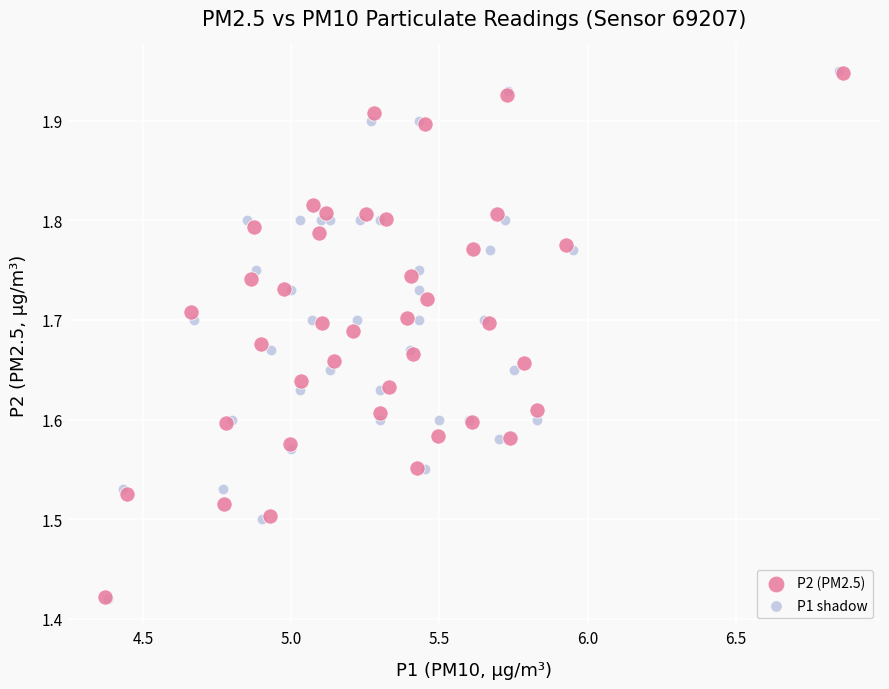

What are all the series names shown in the legend?

P2 (PM2.5), P1 shadow